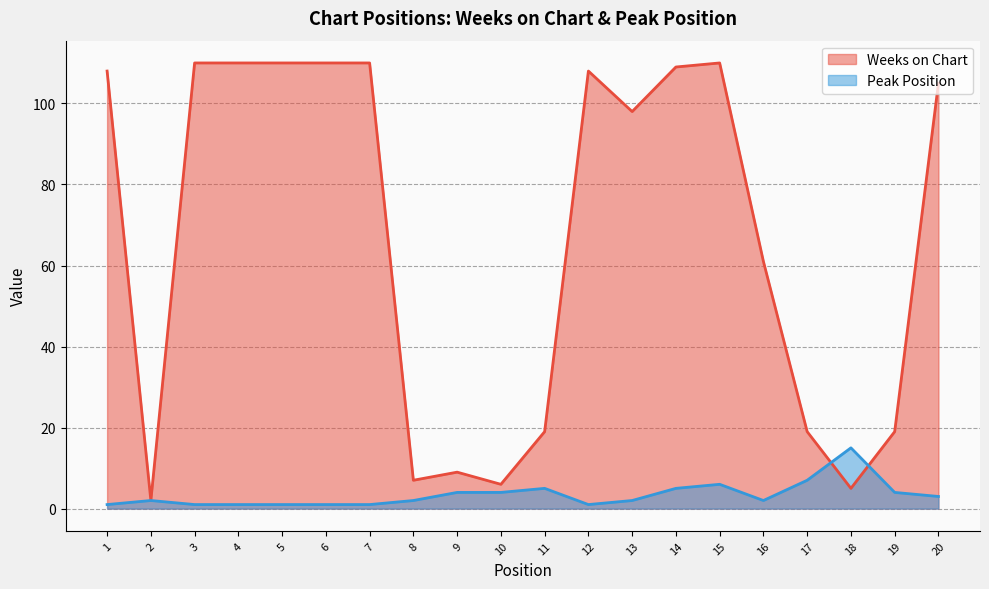

Which series ends up on top after the final intersection of Peak Position and Weeks on Chart?

Weeks on Chart